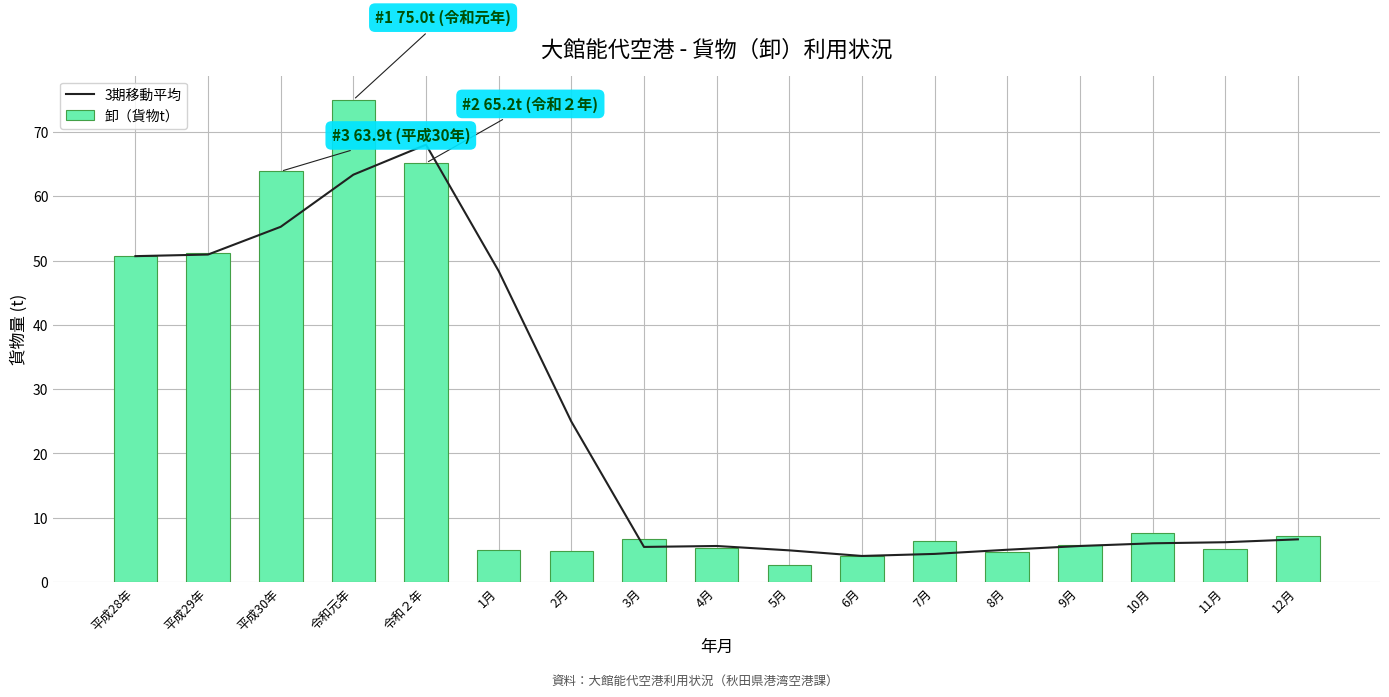

What is the difference between the 卸（貨物t） values at 12月 and 平成28年?

43.5